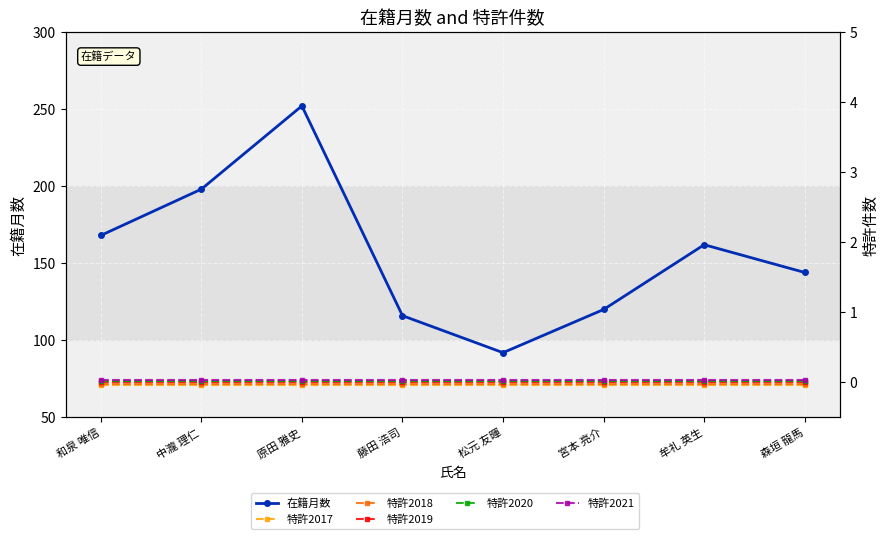

True or false: 特許2020 and 特許2017 cross at least once.

False